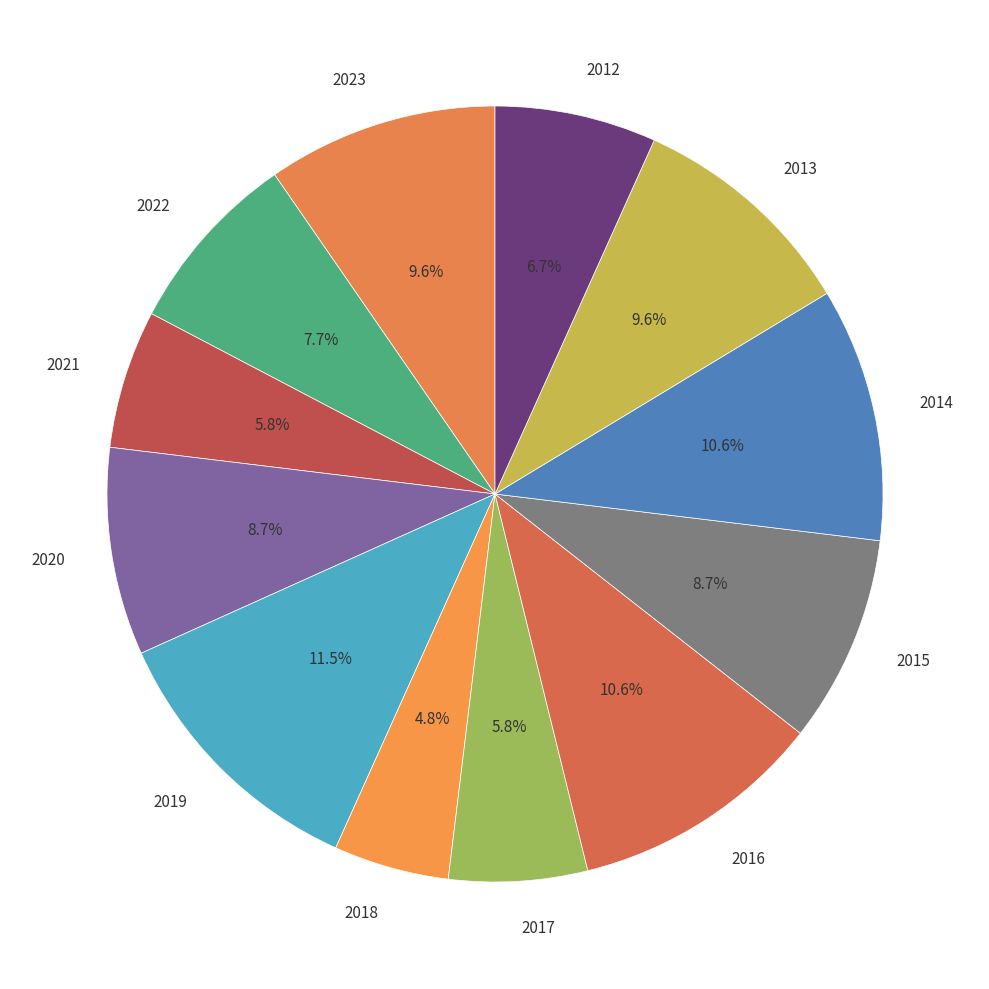

Does any single category account for the majority?

No